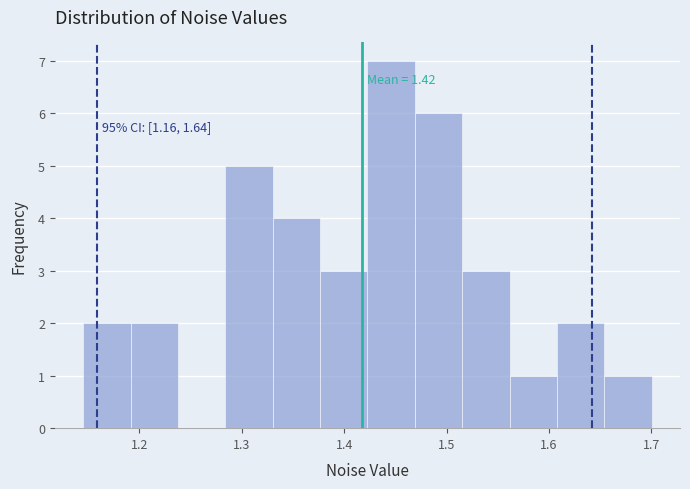

Which range on the x-axis has the tallest bar?

1.42 to 1.47